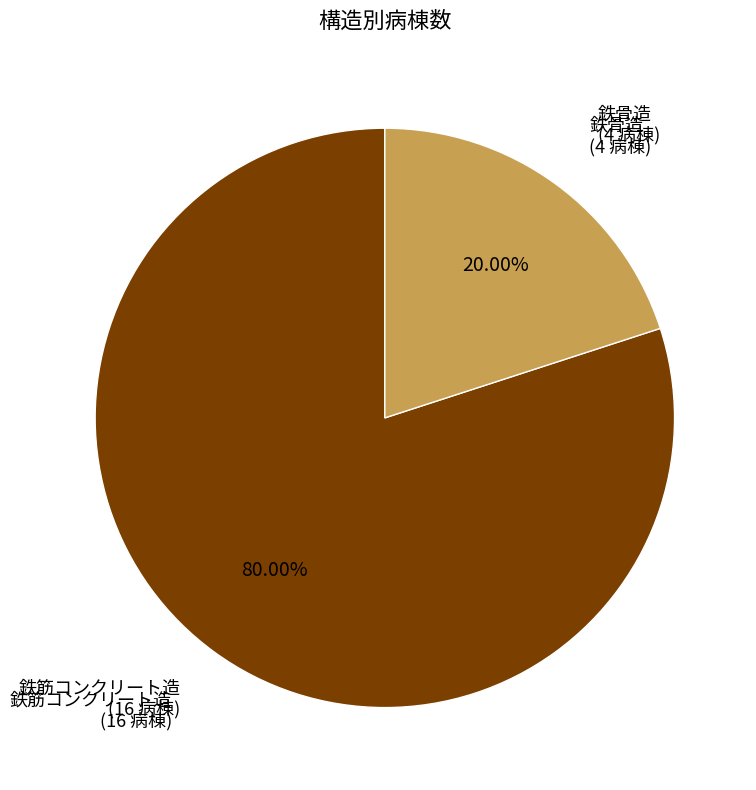

Does any single category account for the majority?

Yes